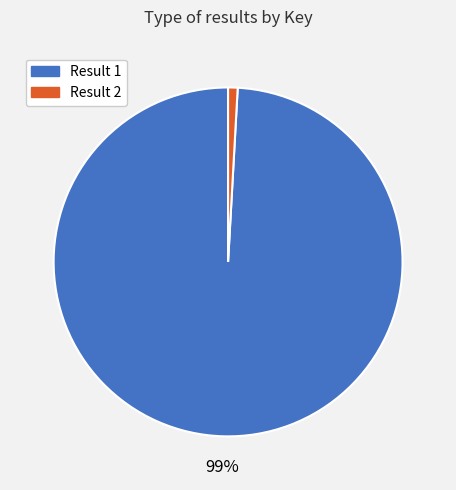

To the nearest percent, what is the difference between the Result 2 and Result 1 slice percentages?

98%